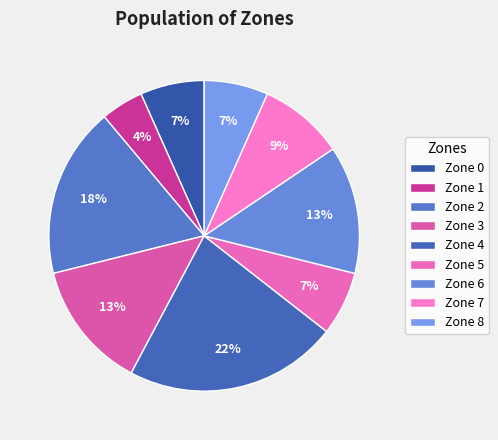

How many slices are in this pie chart?

9